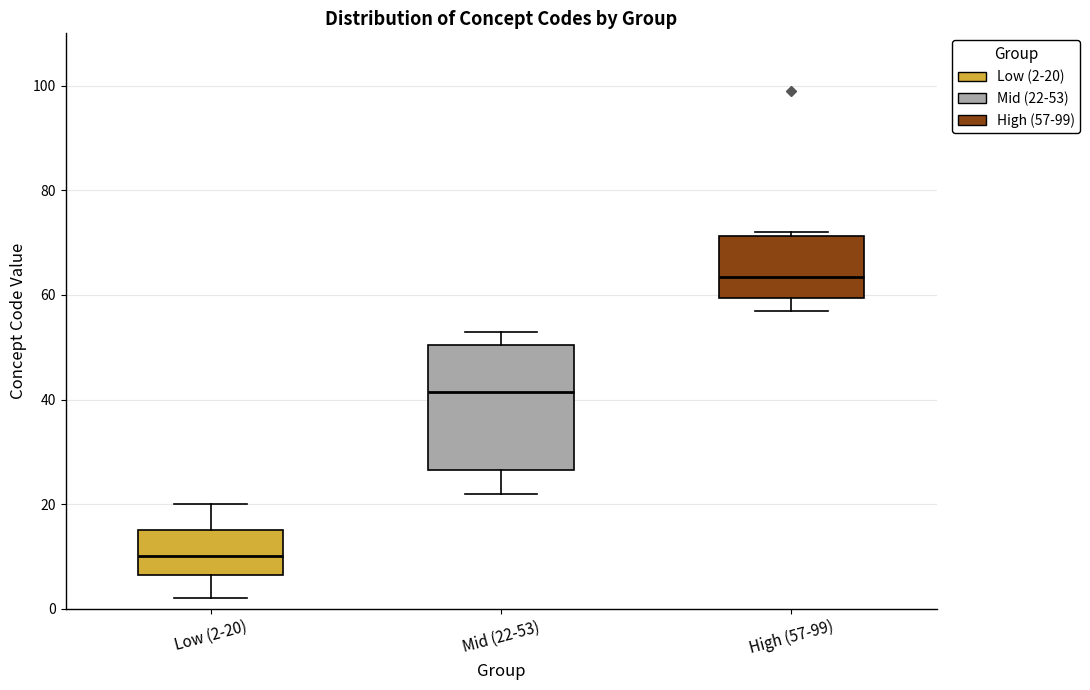

Which box is the tallest, from its lower edge to its upper edge?

Mid (22-53)